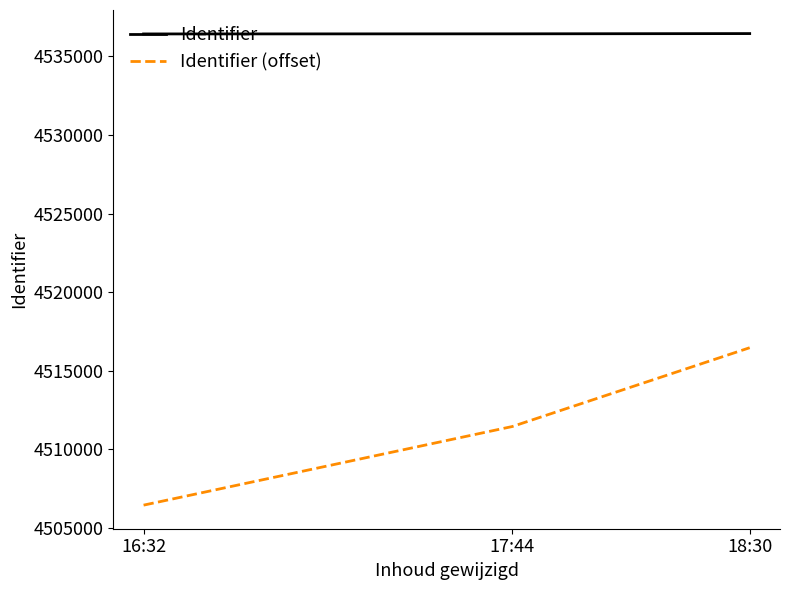

How many series are shown in this chart?

2